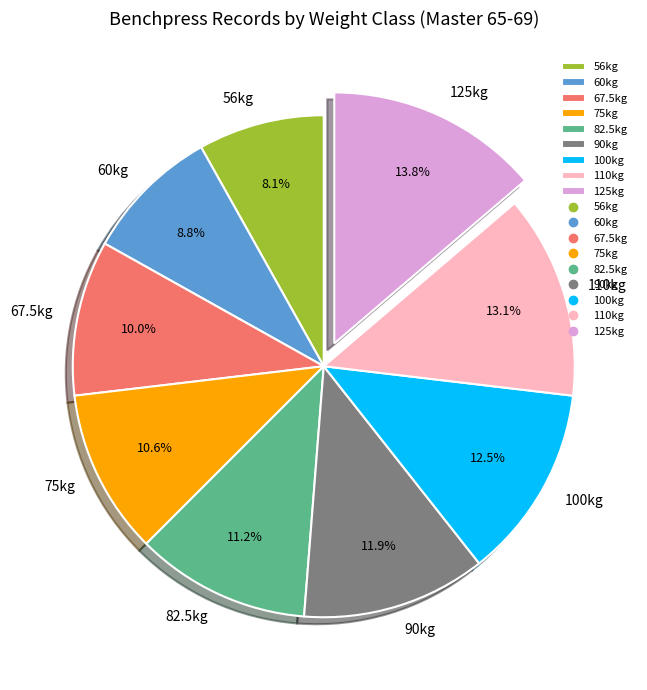

How many segments does this pie chart have?

9